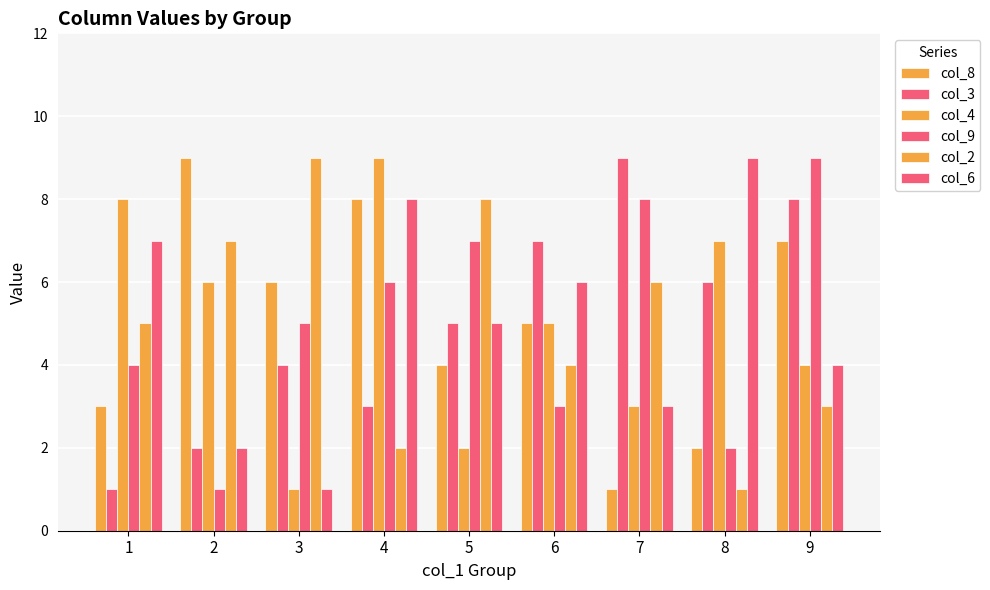

How many groups of bars are there?

9